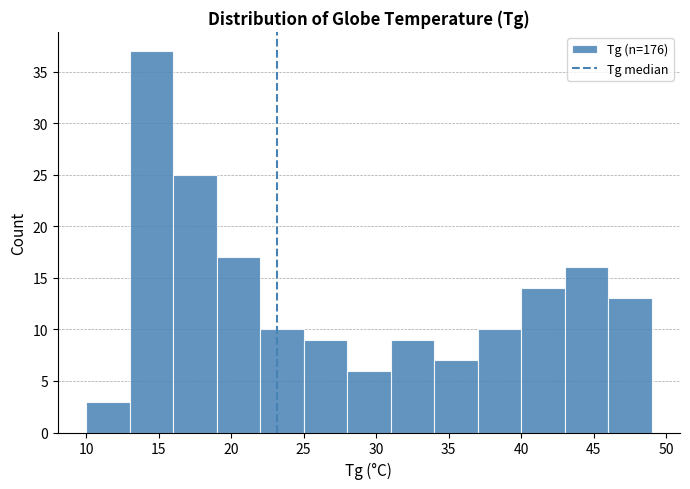

Reading left to right, list every bar in this chart as the range it spans on the x-axis followed by its height. The values are not printed on the chart, so give them approximately, as read against the axis.

10 to 13: 3
13 to 16: 37
16 to 19: 25
19 to 22: 17
22 to 25: 10
25 to 28: 9
28 to 31: 6
31 to 34: 9
34 to 37: 7
37 to 40: 10
40 to 43: 14
43 to 46: 16
46 to 49: 13